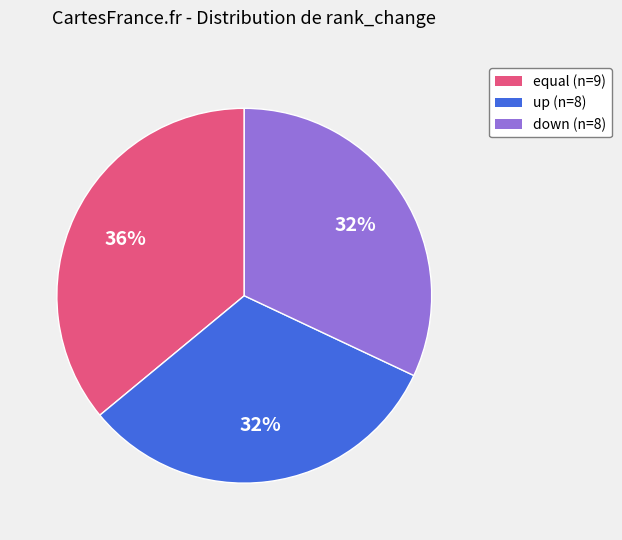

Combined, do equal and up account for over 50%?

Yes